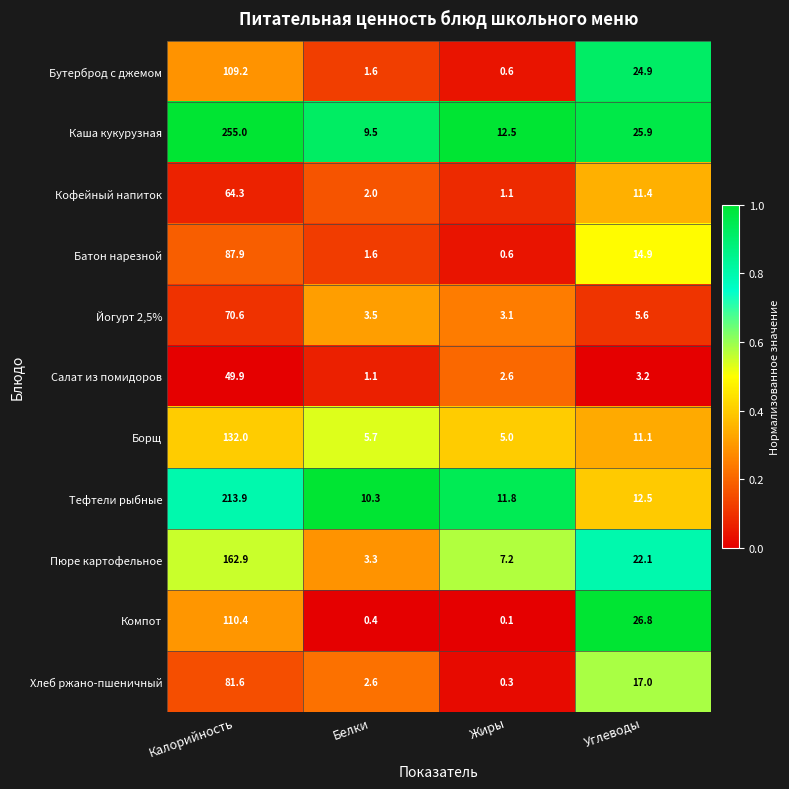

Is it true that Кофейный напиток equals 2.0 at Белки?

True